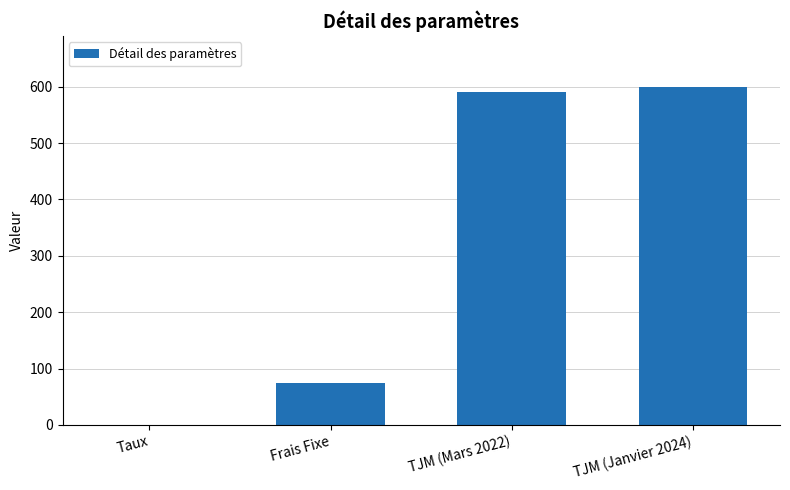

What value does the data have at TJM (Janvier 2024)?

600.0